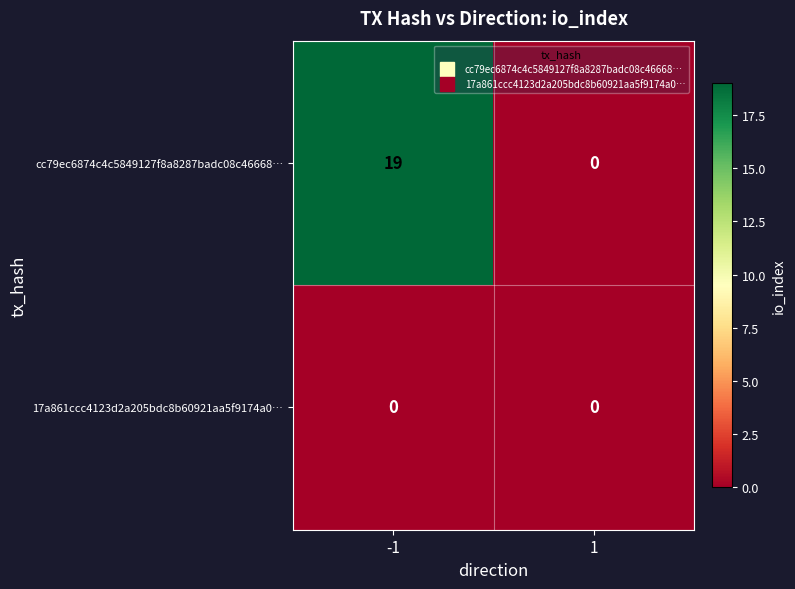

Rank the series by their maximum value, from highest to lowest.

cc79ec6874c4c5849127f8a8287badc08c46668…, 17a861ccc4123d2a205bdc8b60921aa5f9174a0…